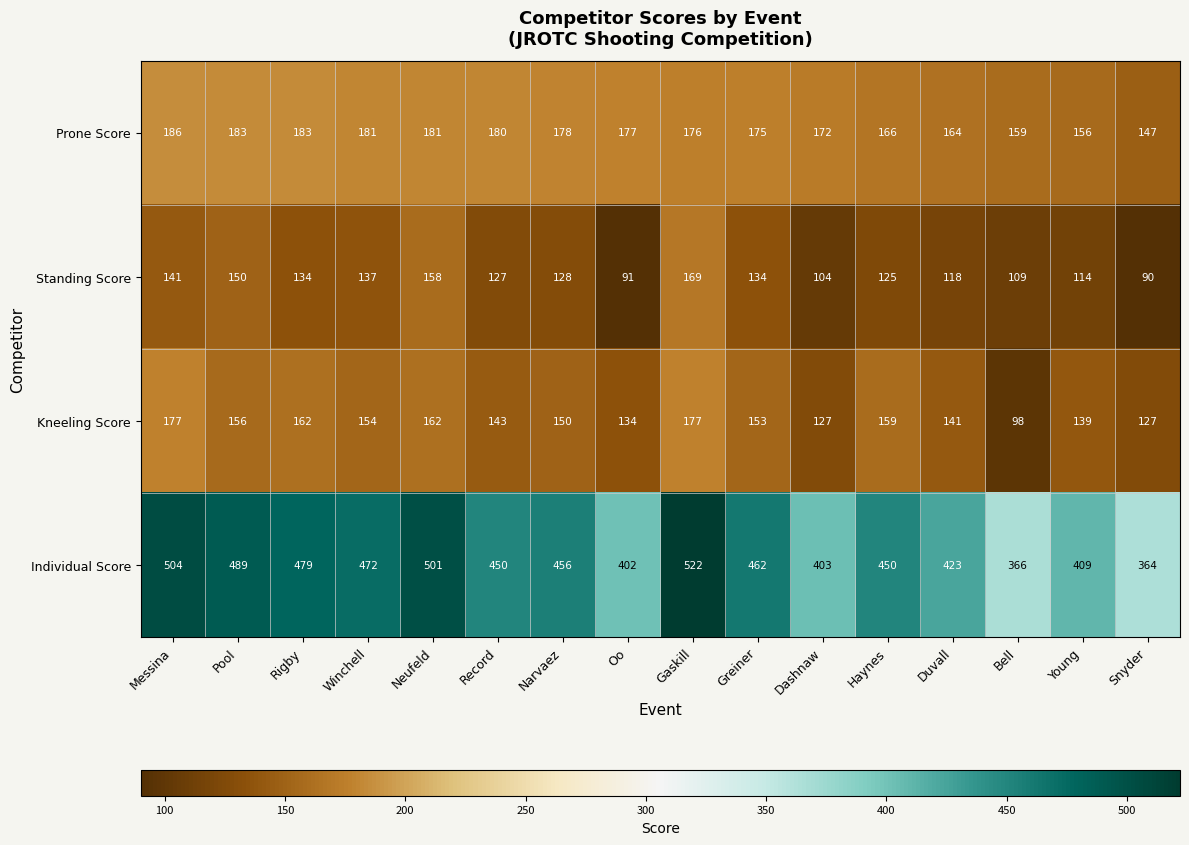

What value does the Individual Score series have at Winchell, to the nearest 5?

470